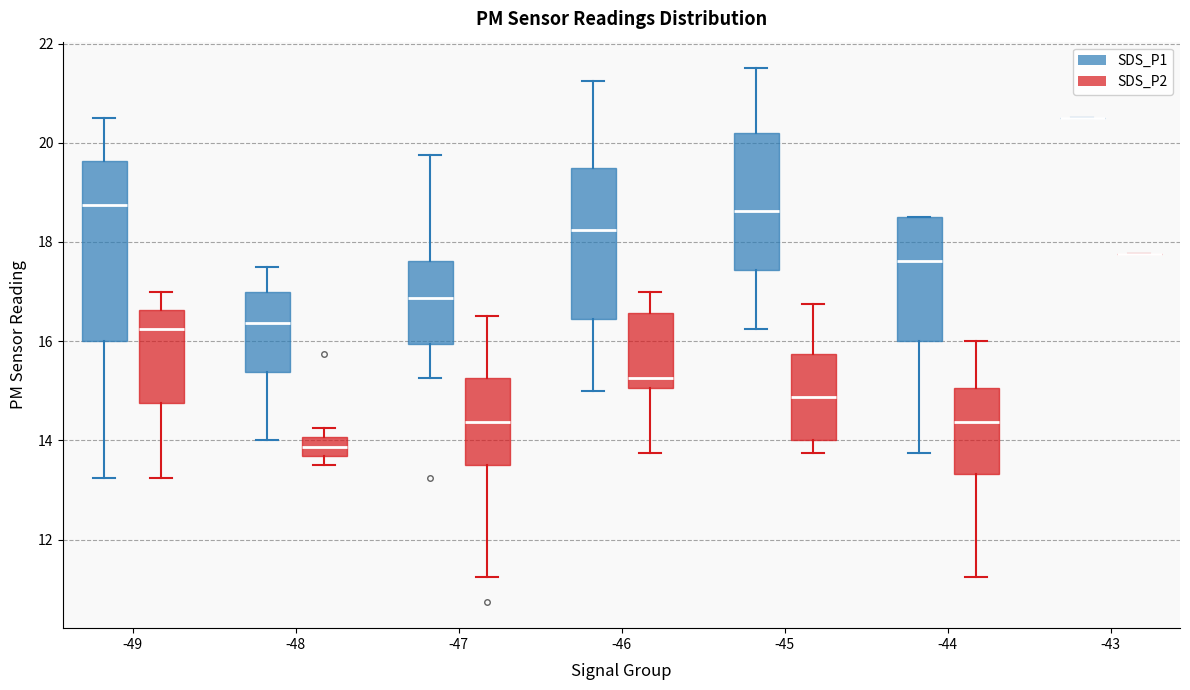

Comparing the boxes themselves (not the whiskers), which one is the tallest?

-49 (SDS_P1)